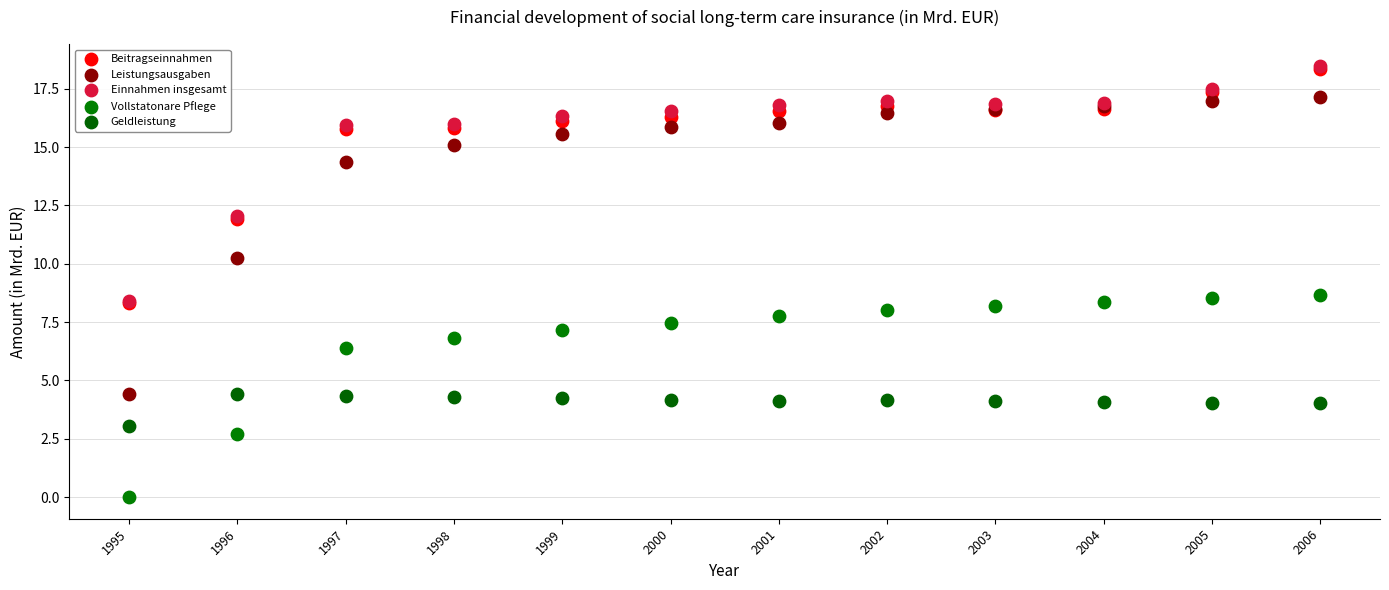

Which series contains the lowest Y value?

Vollstatonare Pflege